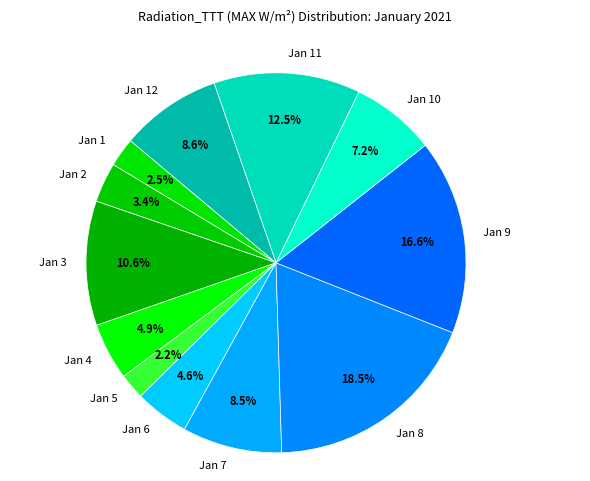

Count the number of slices in the pie.

12